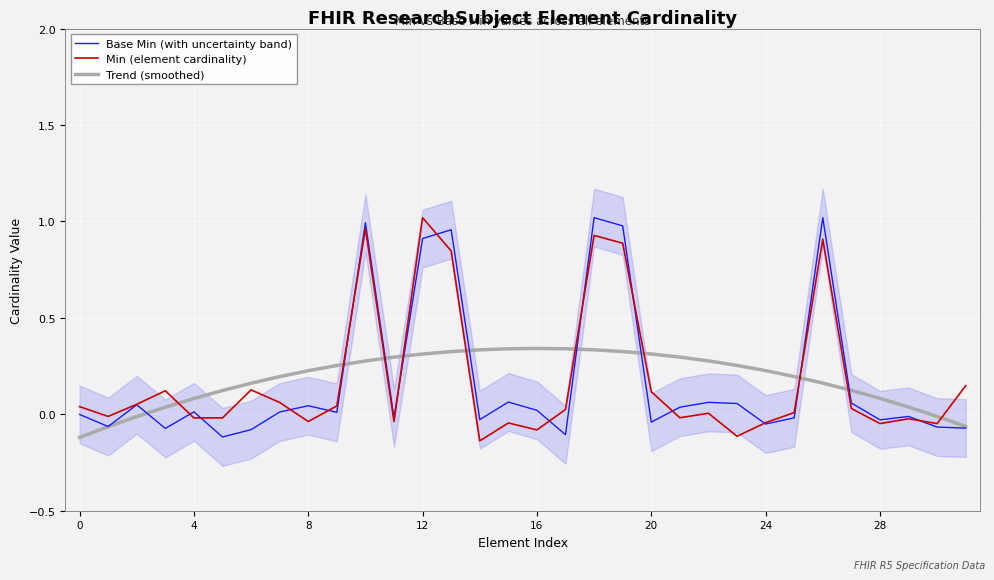

How many negative values does the Base Min (with uncertainty band) series have?

15